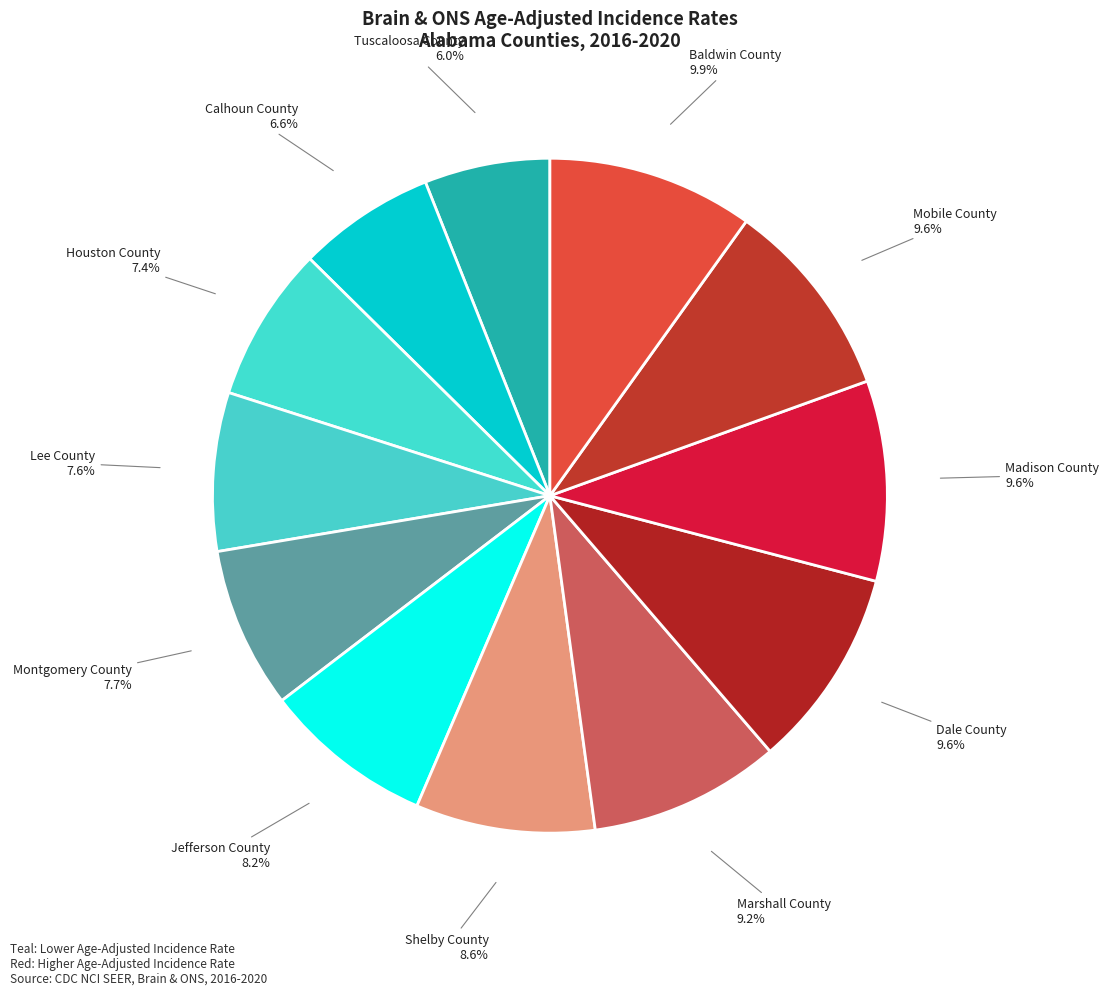

Is there any slice that represents more than half of the pie?

No